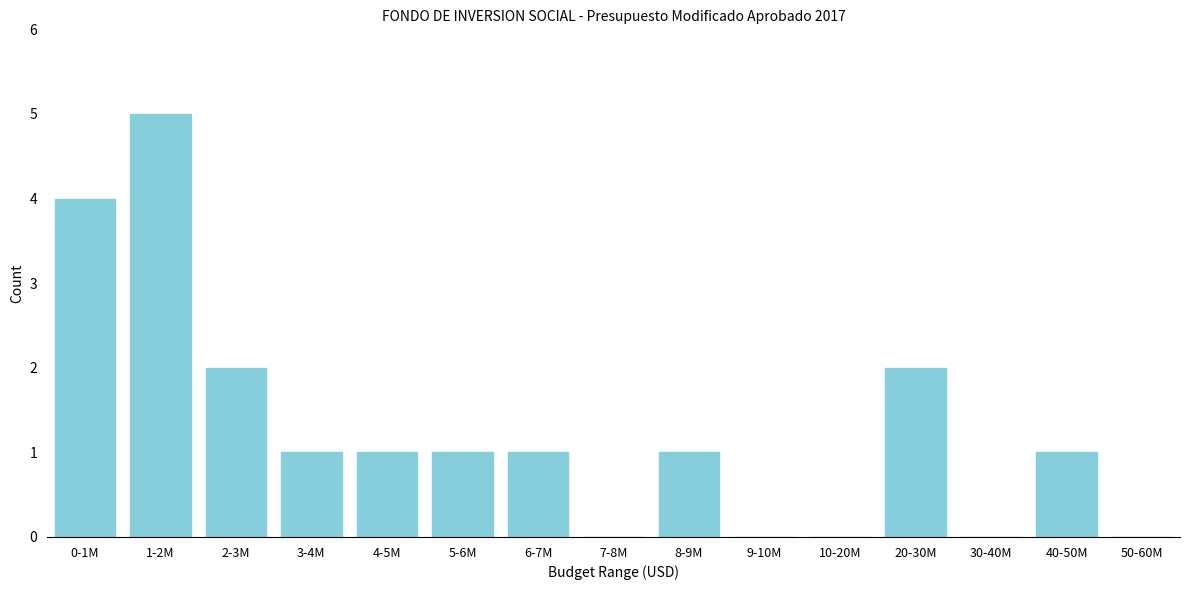

Reading right to left, list all the values displayed in this chart.

50-60M=0	40-50M=1	30-40M=0	20-30M=2	10-20M=0	9-10M=0	8-9M=1	7-8M=0	6-7M=1	5-6M=1	4-5M=1	3-4M=1	2-3M=2	1-2M=5	0-1M=4